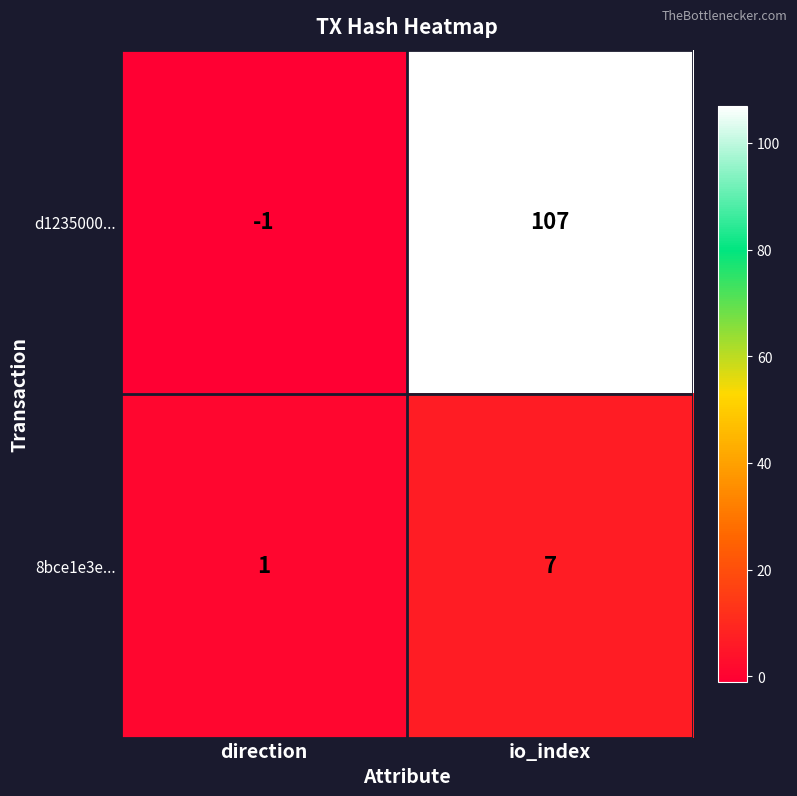

Which series has the largest total across all categories?

d1235000...